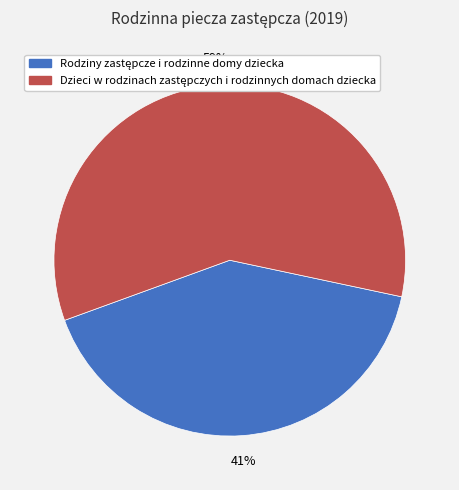

Is there a majority slice in this chart?

Yes